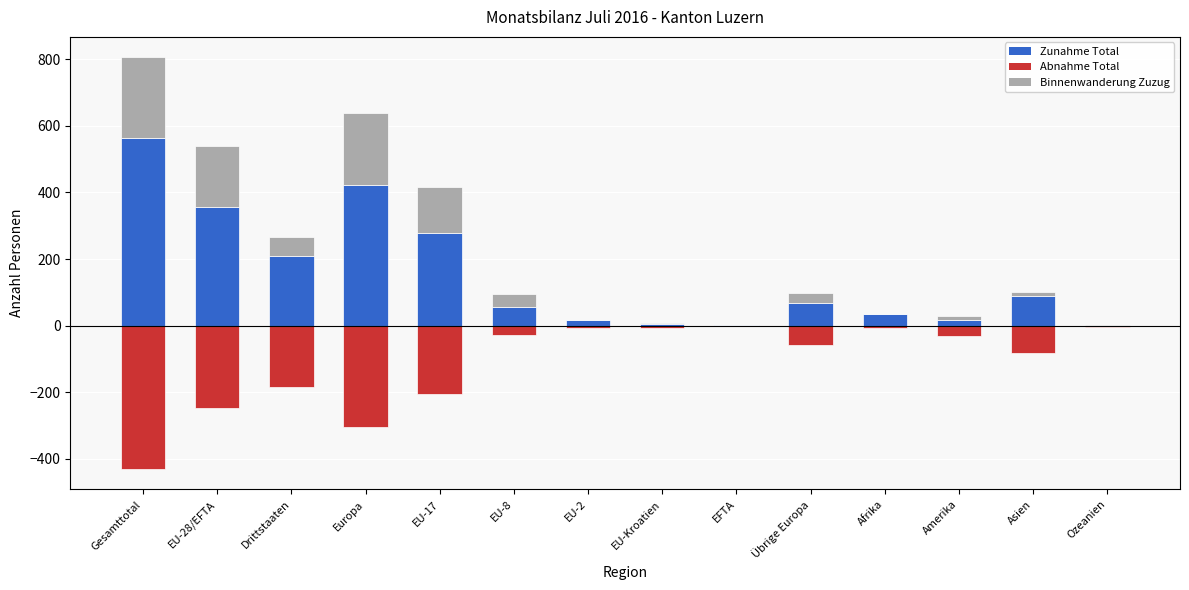

What is the label of the 2nd bar from the left?

EU-28/EFTA